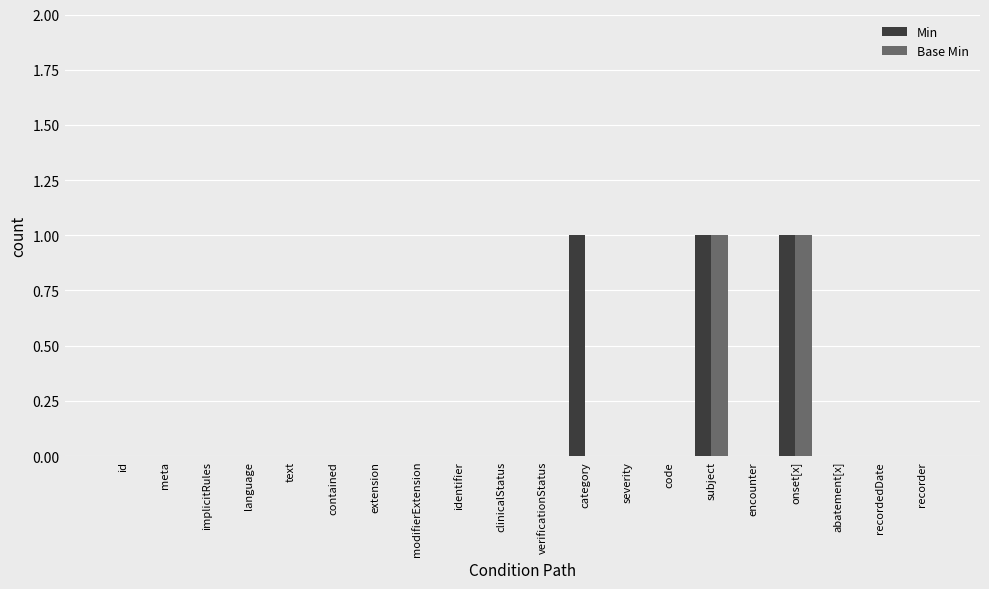

True or false: Base Min has a value of 1 at identifier.

False